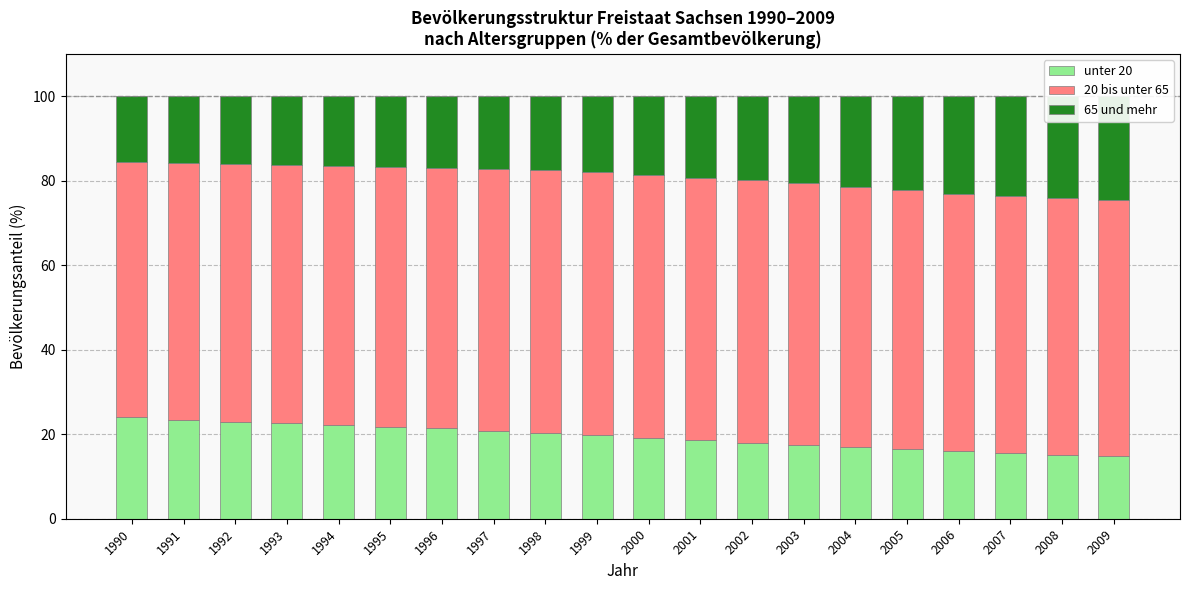

Where is 20 bis unter 65 nearest to the value 61?

2006